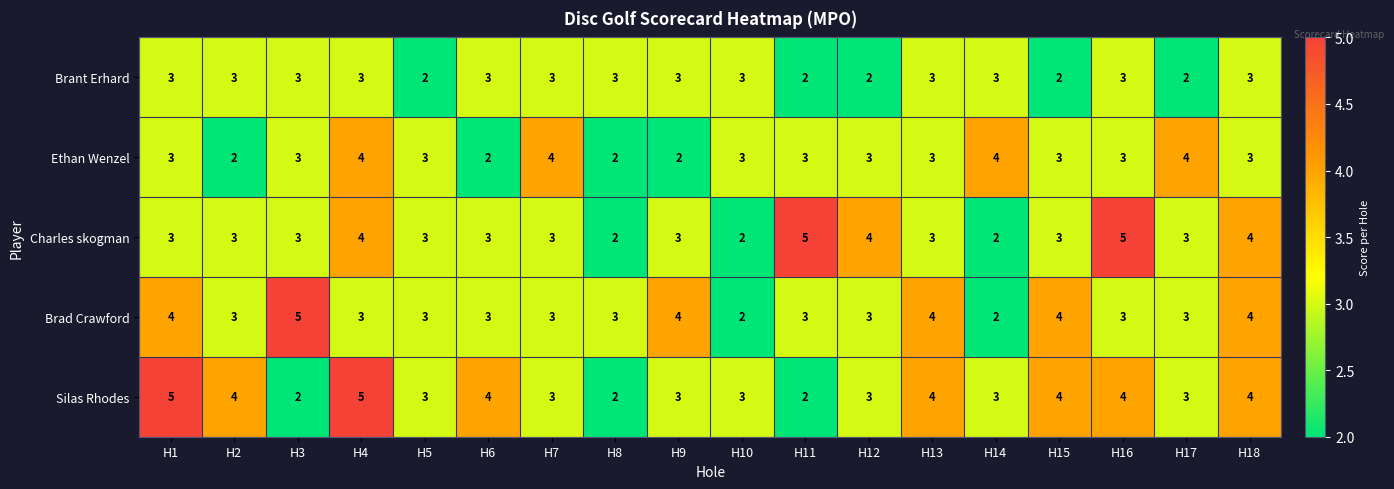

What is the sum of all Brad Crawford values?

59